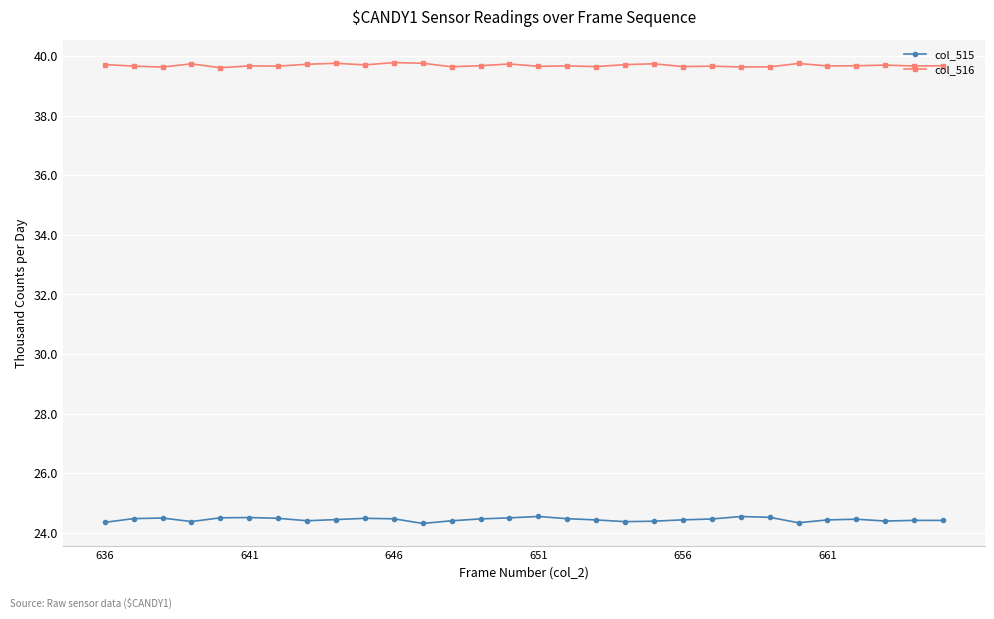

What is the maximum value shown in the chart?

39782